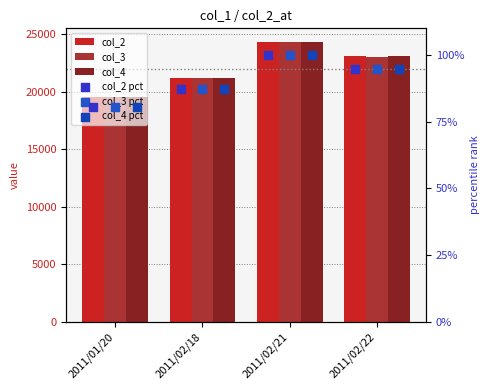

At which category is the sum across all series the highest?

2011/02/21